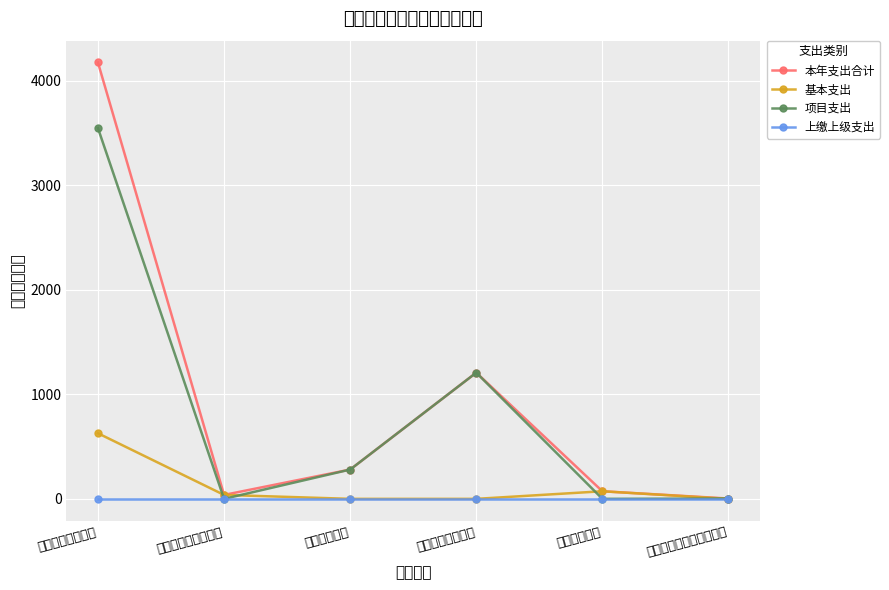

How many categories are shown in the chart?

6